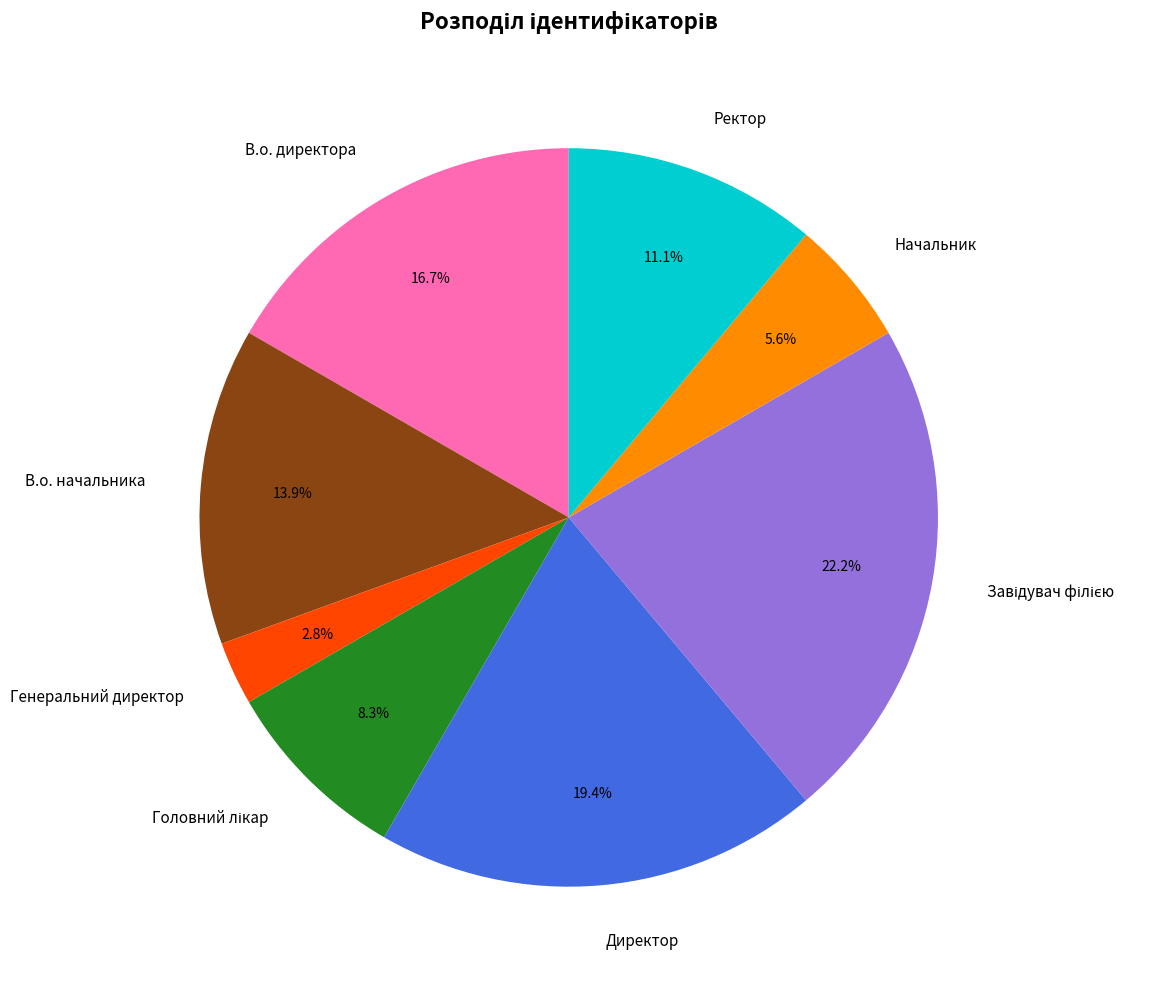

What portion of the pie excludes Директор?

80.6%